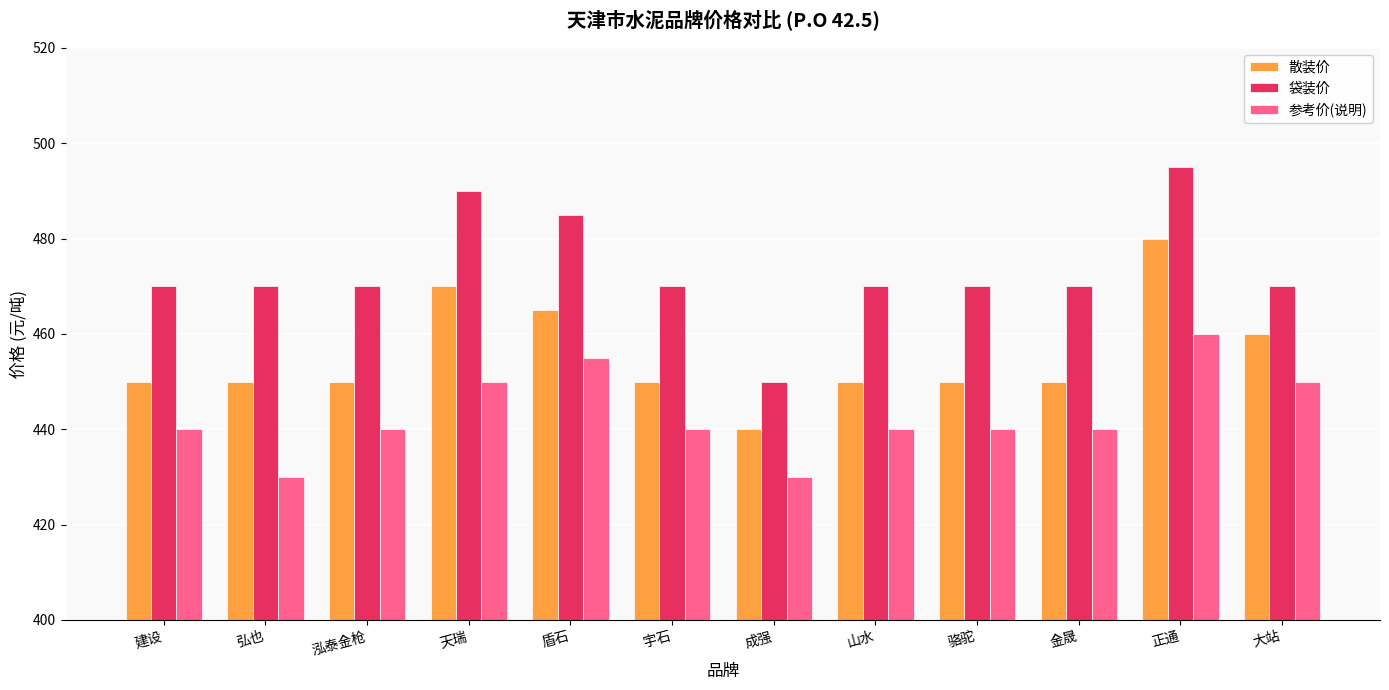

Reading left to right, extract all data points from this chart.

散装价: 建设=450	弘也=450	泓泰金枪=450	天瑞=470	盾石=465	宇石=450	成强=440	山水=450	骆驼=450	金晟=450	正通=480	大站=460
袋装价: 建设=470	弘也=470	泓泰金枪=470	天瑞=490	盾石=485	宇石=470	成强=450	山水=470	骆驼=470	金晟=470	正通=495	大站=470
参考价(说明): 建设=440	弘也=430	泓泰金枪=440	天瑞=450	盾石=455	宇石=440	成强=430	山水=440	骆驼=440	金晟=440	正通=460	大站=450